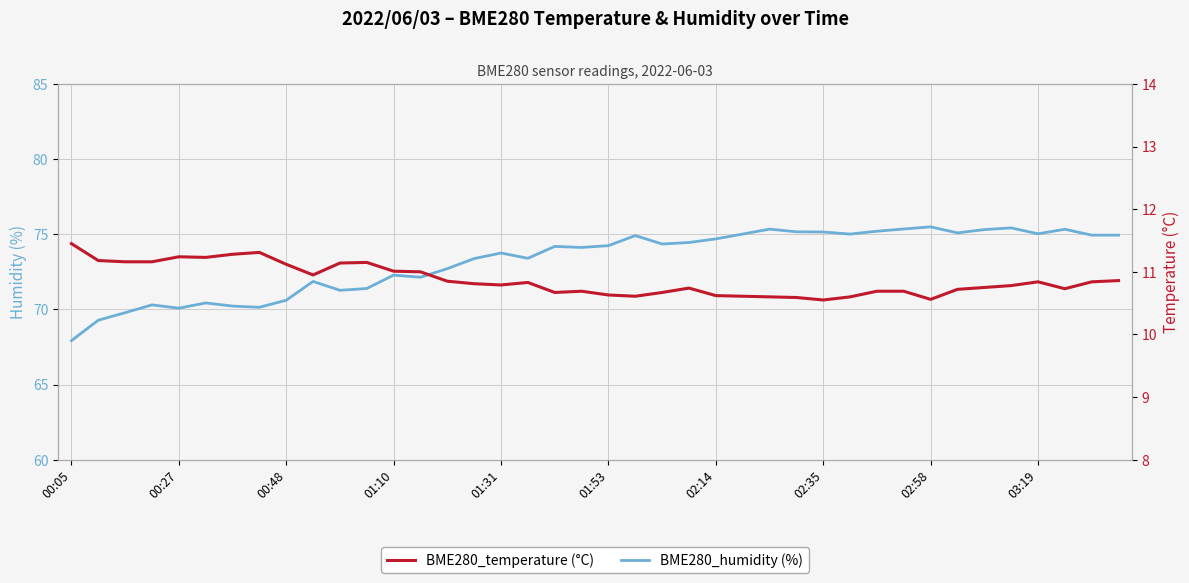

What is the average value of the BME280_humidity (%) series?

73.2